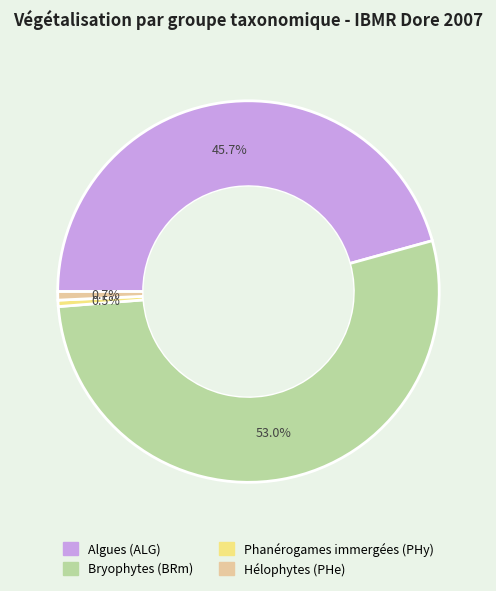

Is there a majority slice in this chart?

Yes